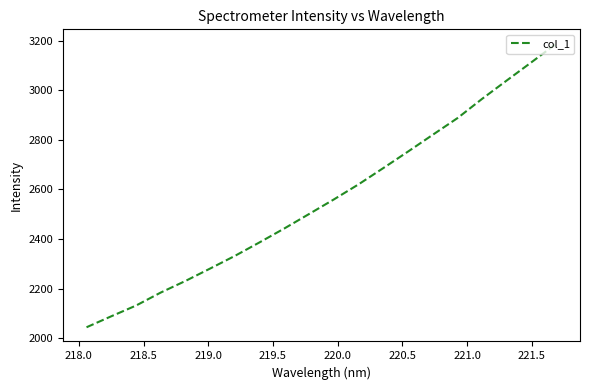

What is the difference between the maximum and minimum values?

1145.2